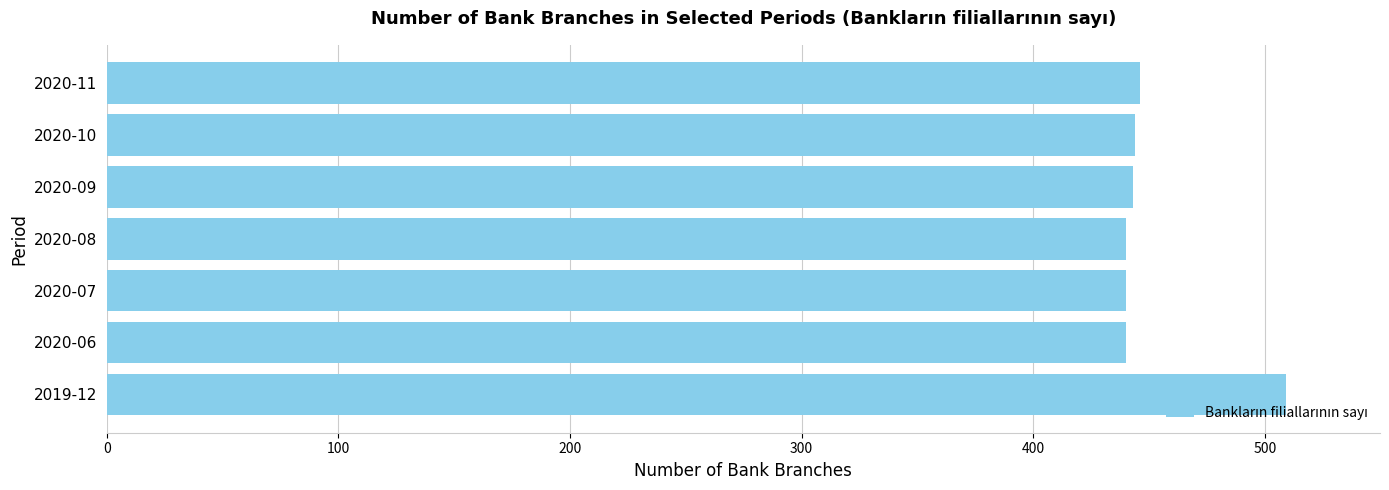

What is the maximum value shown in the chart?

509